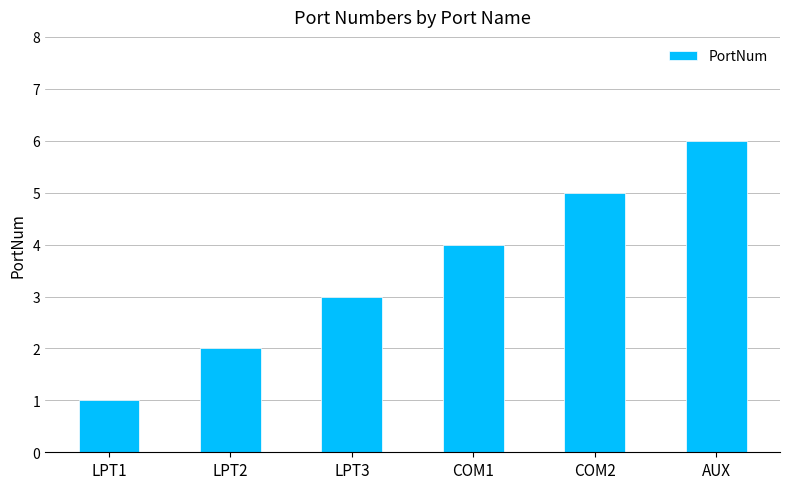

What is the smallest value displayed?

1